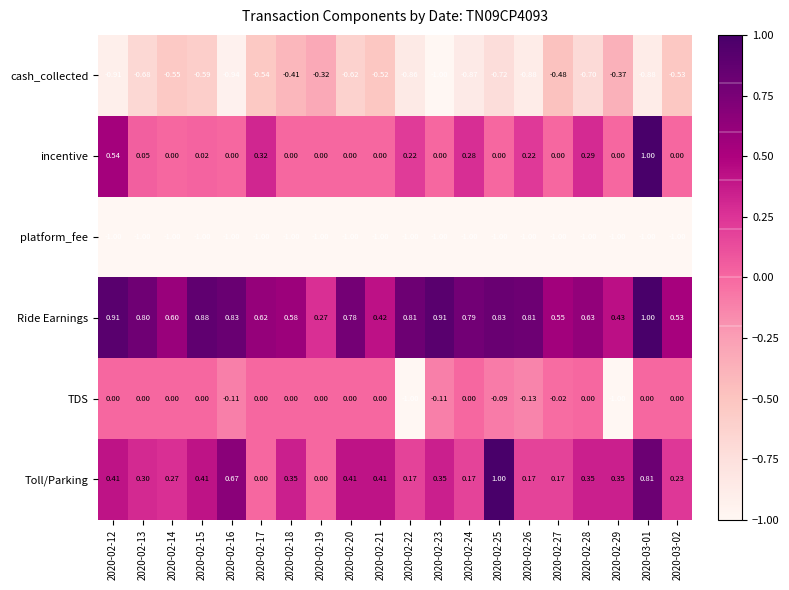

Which series changed the most between 2020-02-24 and 2020-03-02?

cash_collected